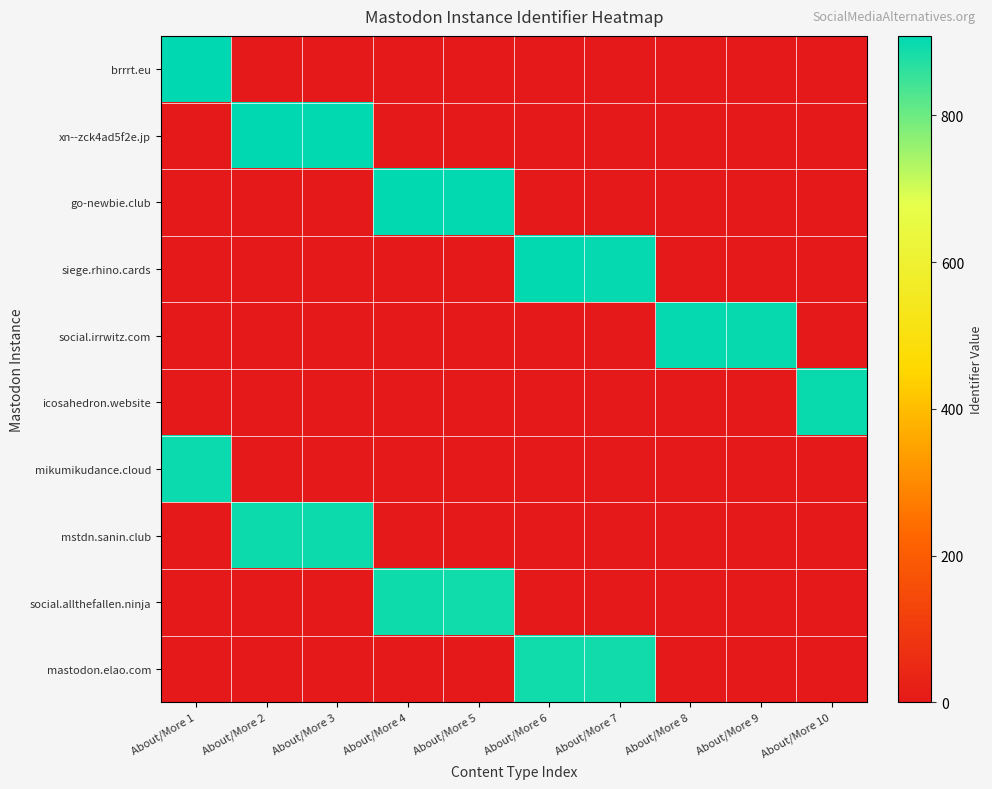

How many categories are shown in the chart?

10